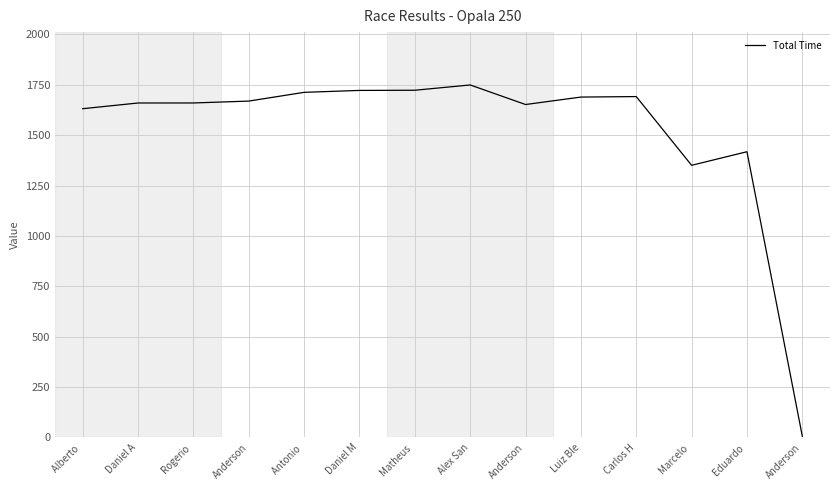

What is the label of the 10th point from the right?

Antonio 